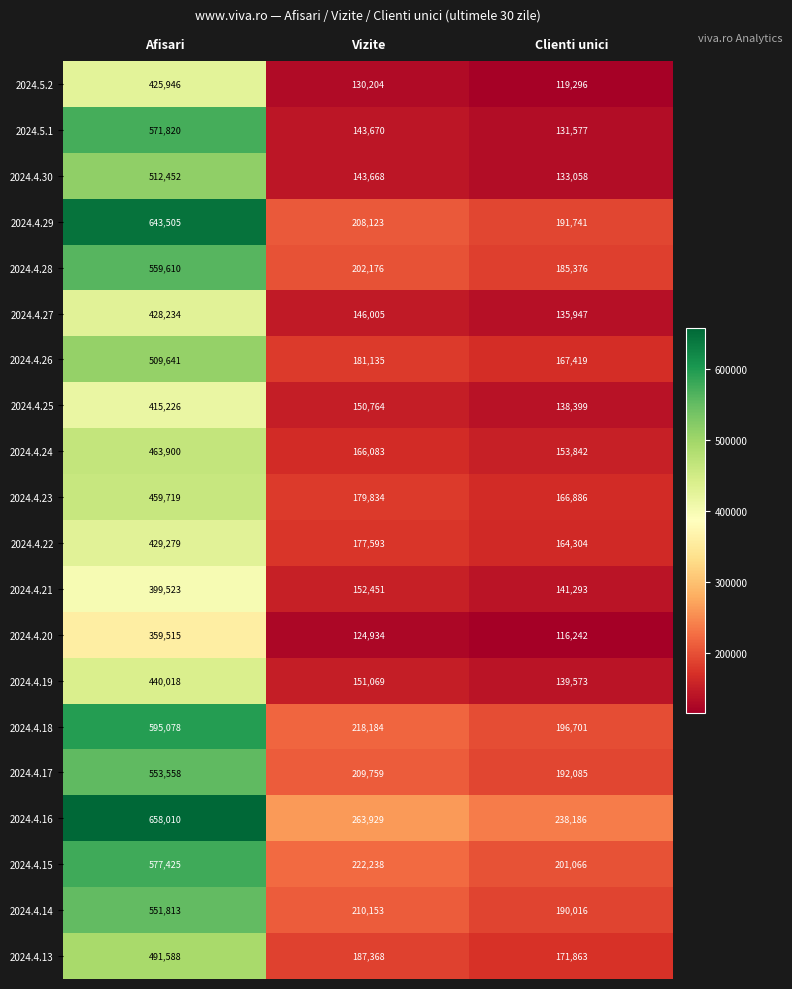

What is the smallest value displayed?

116242